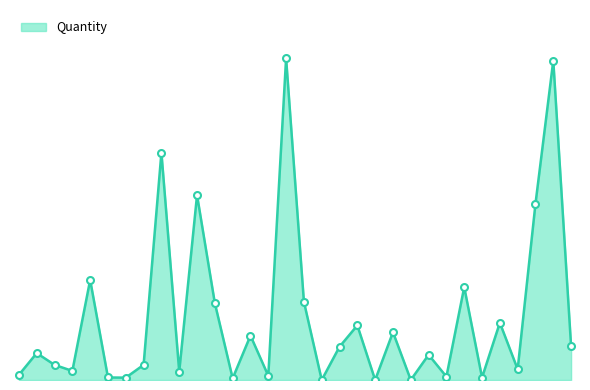

Rank the categories by value from highest to lowest.

2023-04, 2025-08, 2022-09, 2022-11, 2025-05, 2022-05, 2024-04, 2023-05, 2022-12, 2025-02, 2023-08, 2023-10, 2023-02, 2026-05, 2023-07, 2022-02, 2023-12, 2022-03, 2022-08, 2025-03, 2022-04, 2022-10, 2022-01, 2023-03, 2024-01, 2022-06, 2024-10, 2022-07, 2023-01, 2023-06, 2023-09, 2023-11